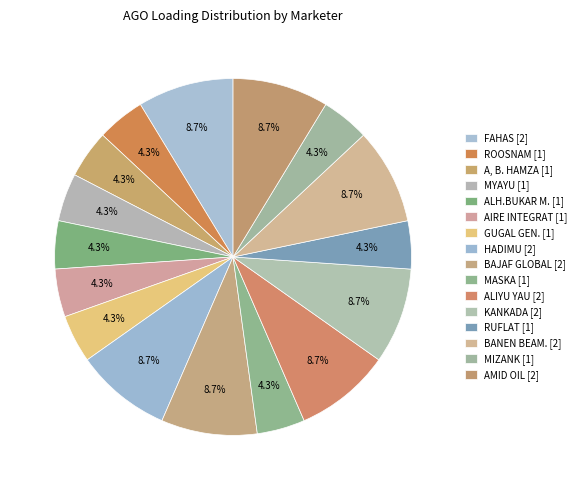

To the nearest percent, what portion does ROOSNAM represent?

4%